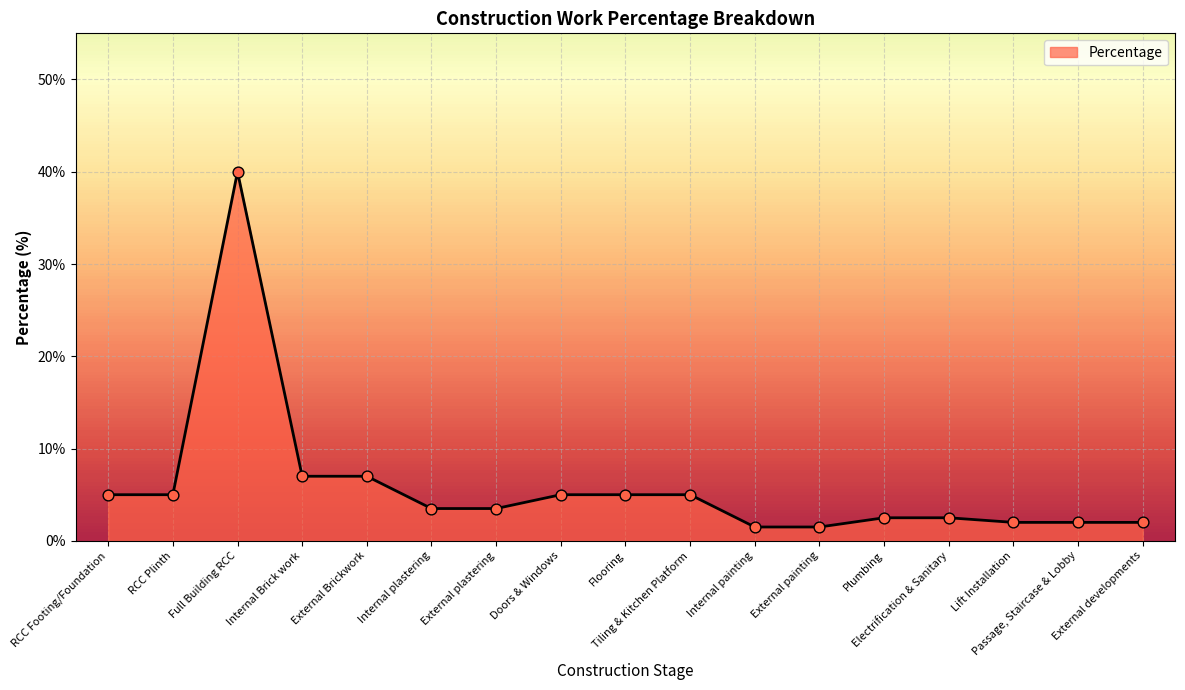

Approximately how many times larger is the value at Doors & Windows compared to Lift Installation?

2.5